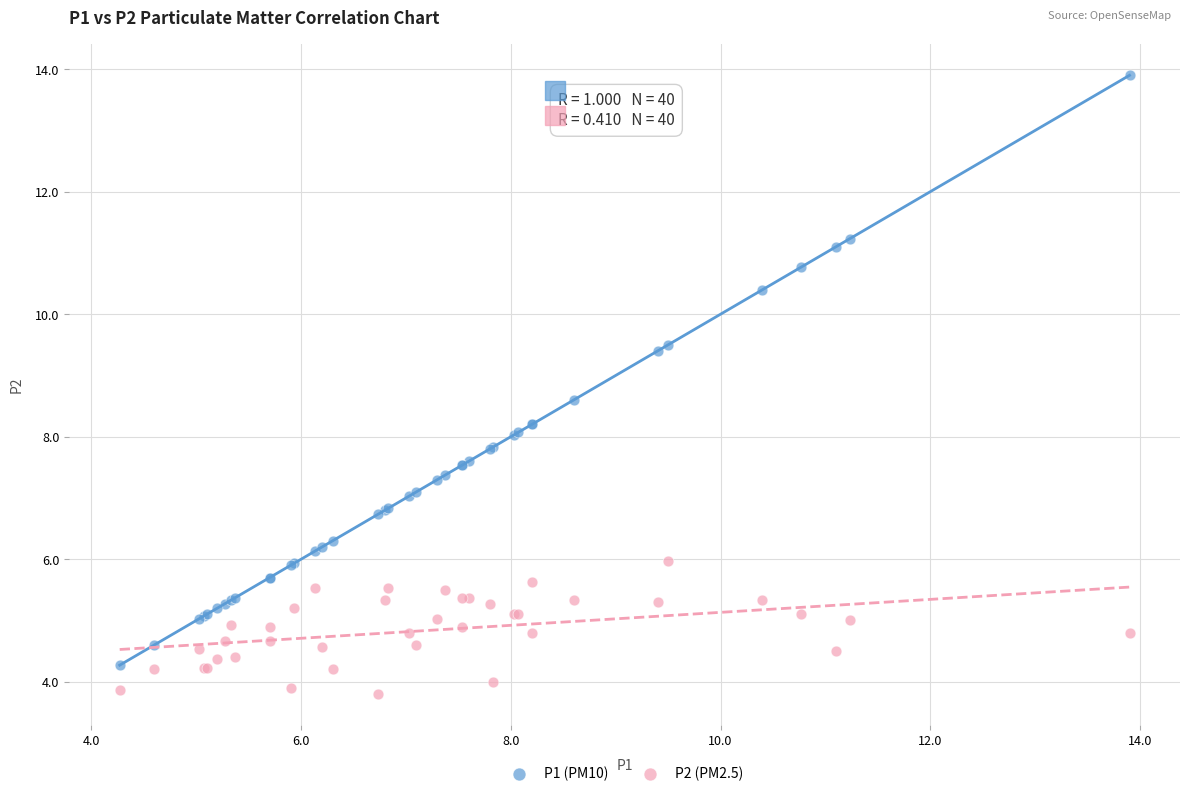

Which series has the largest Y range (max minus min)?

P1 (PM10)